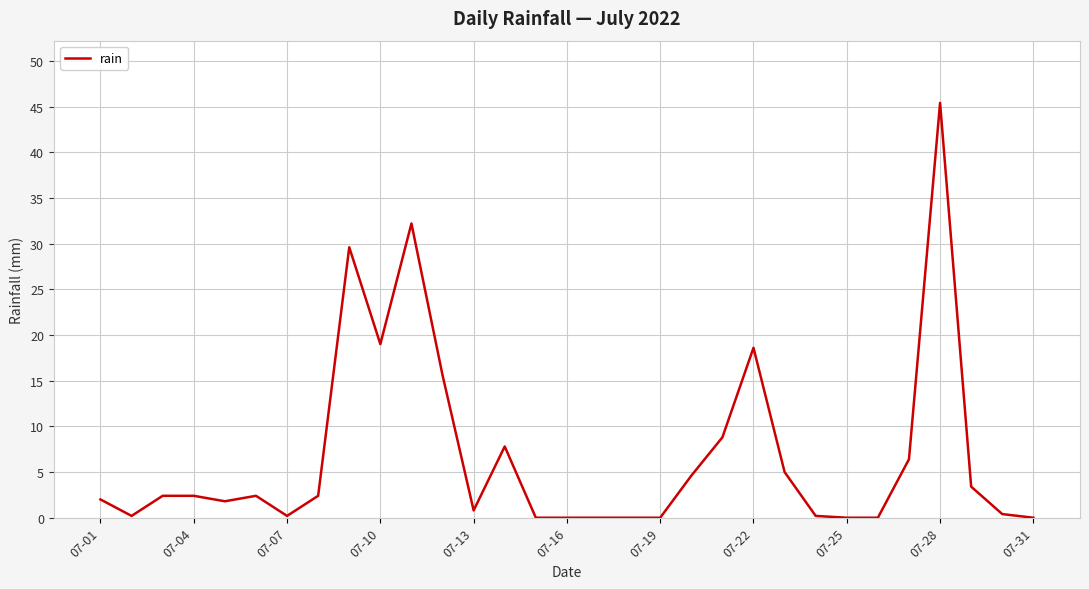

What is the difference between the maximum and minimum values?

45.4